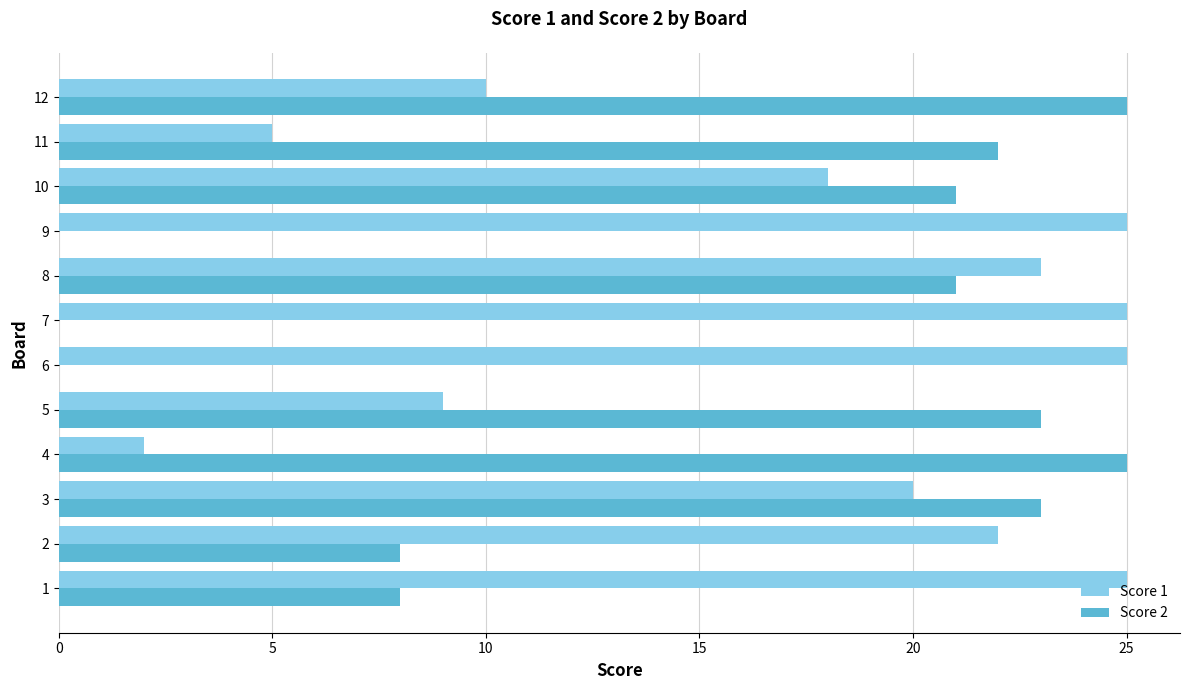

True or false: Score 2 has a value of 11 at 1.

False